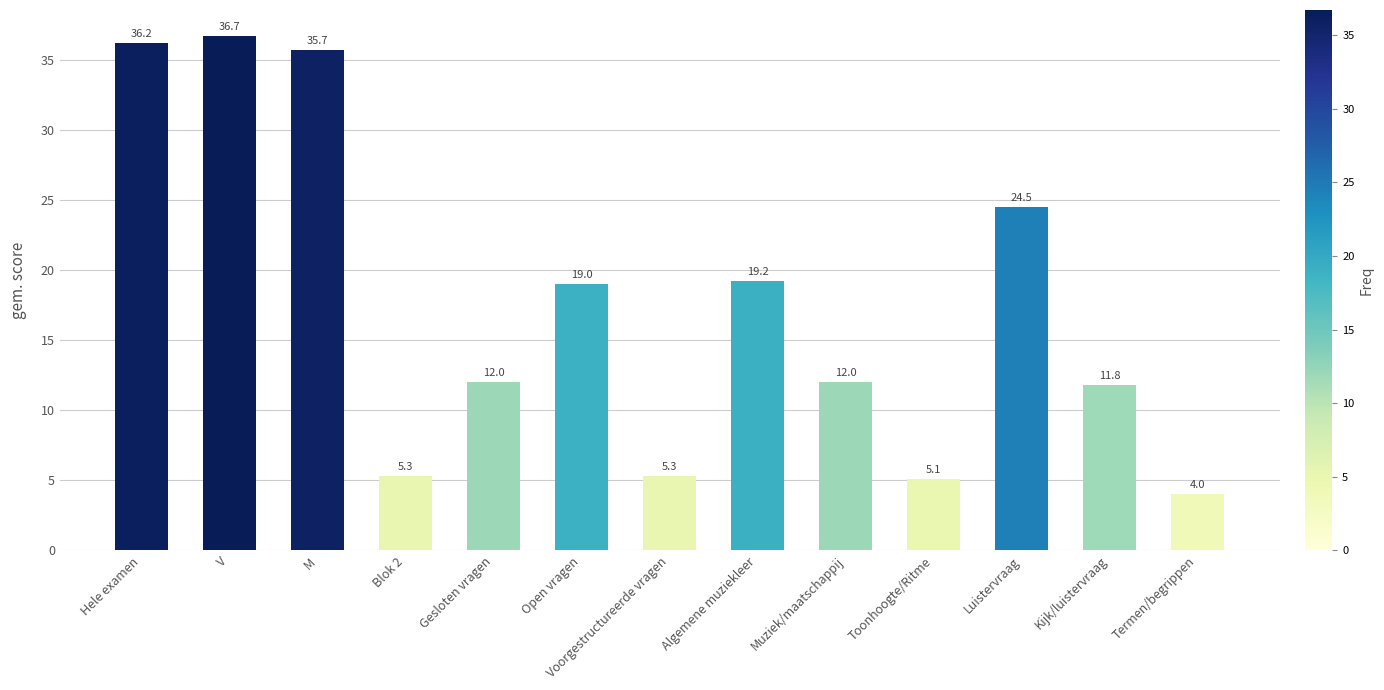

What is the label of the 2nd bar from the left?

V